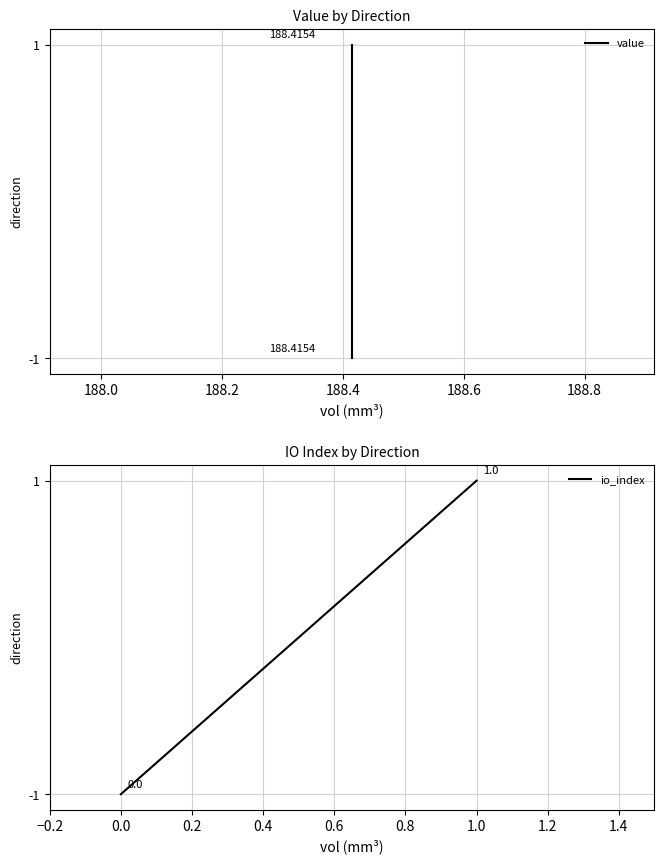

How many data points in value are less than 1?

1